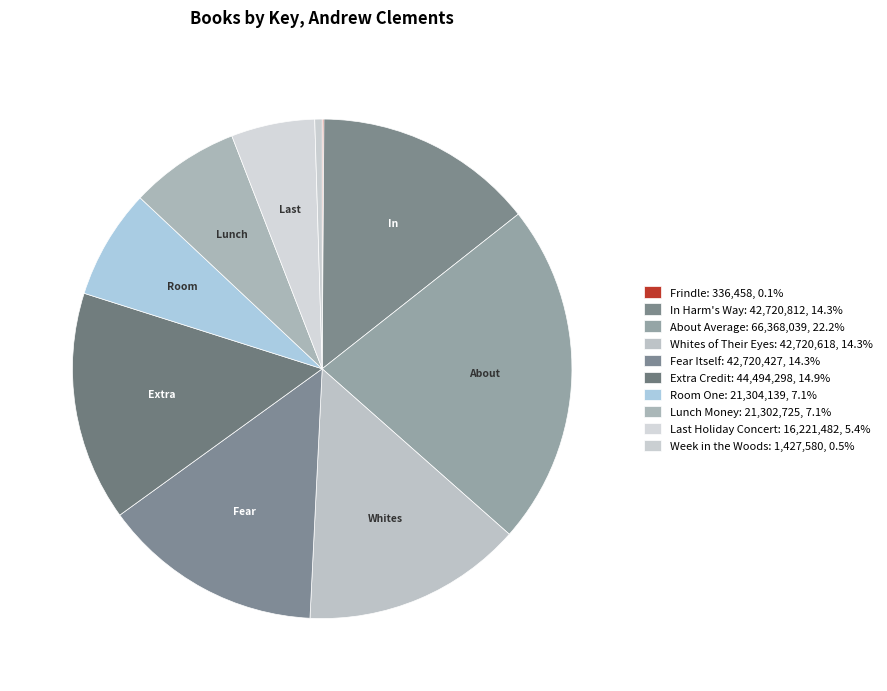

To the nearest percent, what percentage of the pie is Room One?

7%